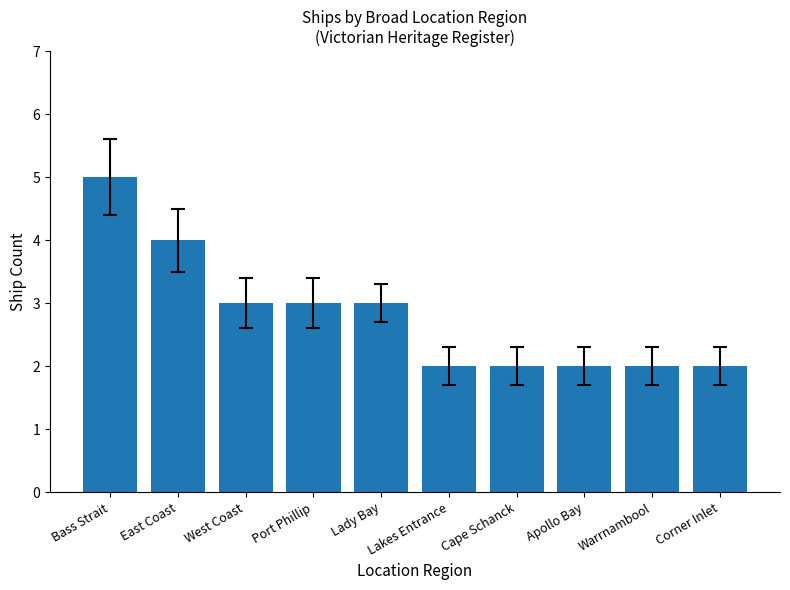

True or false: the data shows 2 at Apollo Bay.

True